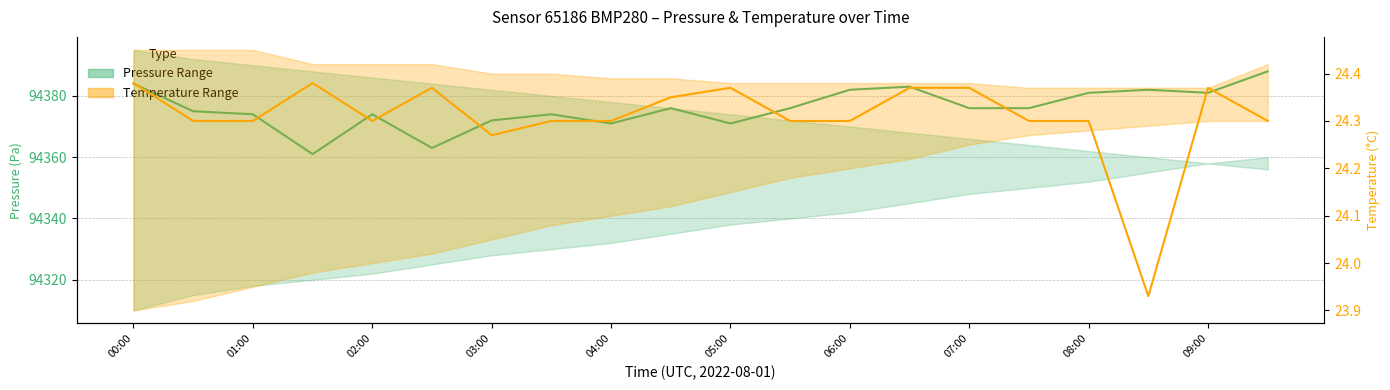

How many Temperature (mid) values are between 24 and 25?

19